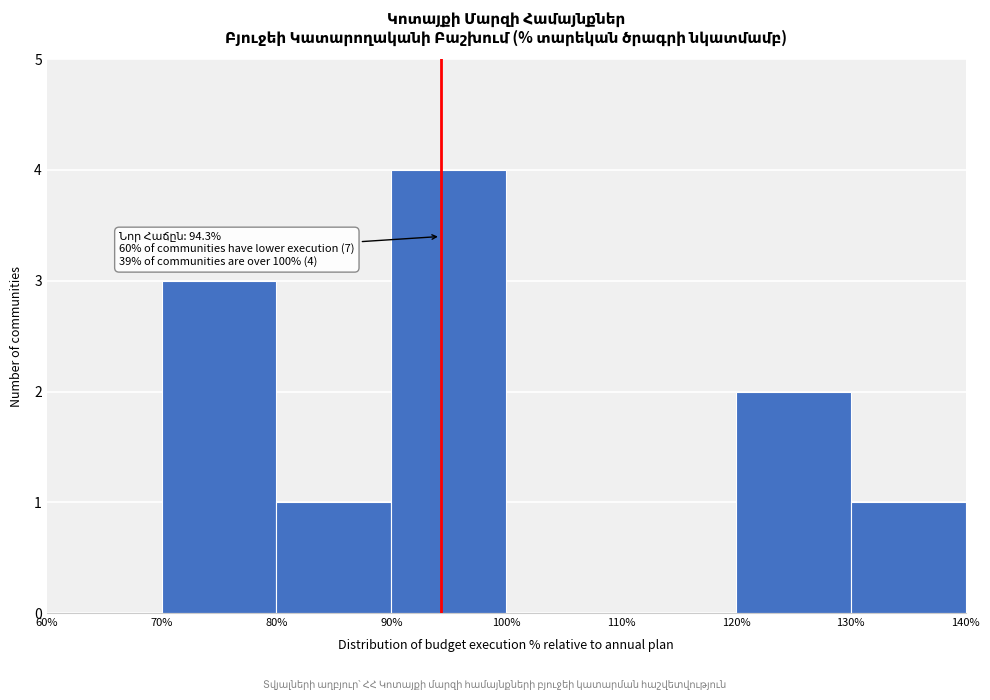

Over which range of the x-axis is the bar tallest?

90% to 100%